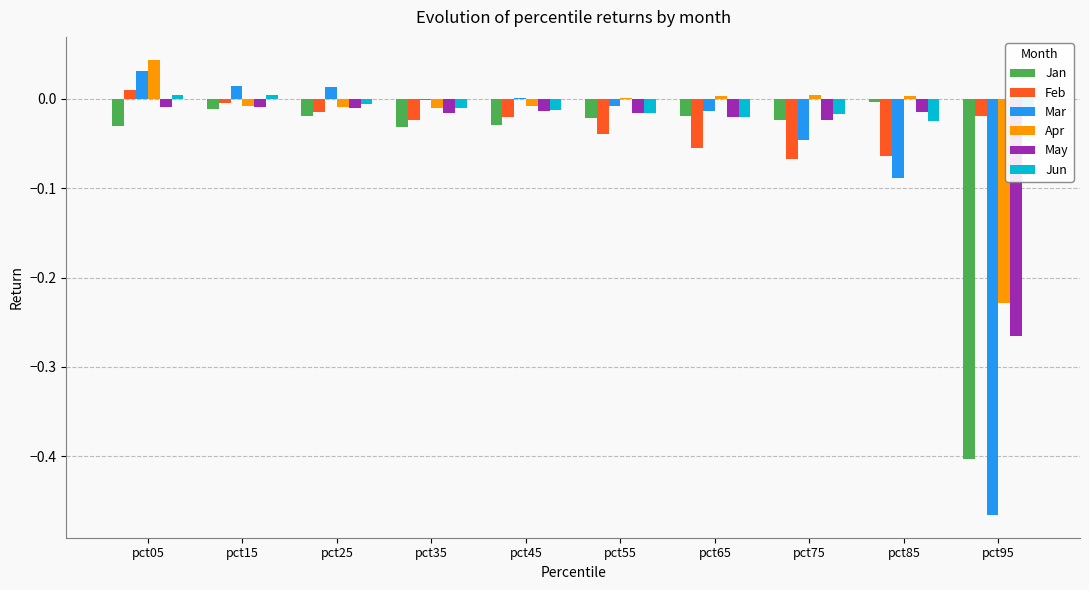

Between pct05 and pct45, which series saw the biggest shift?

Apr